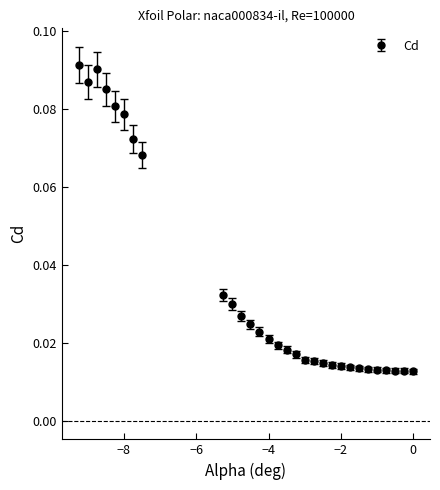

How many values are between 0 and 1?

30